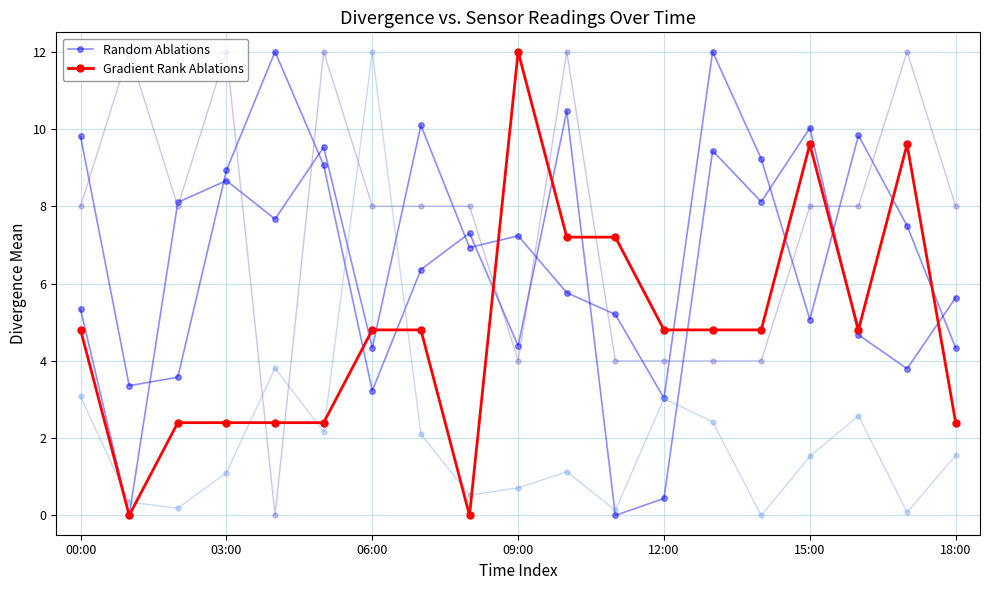

Rank the series by their maximum value, from lowest to highest.

Random Ablations, Gradient Rank Ablations